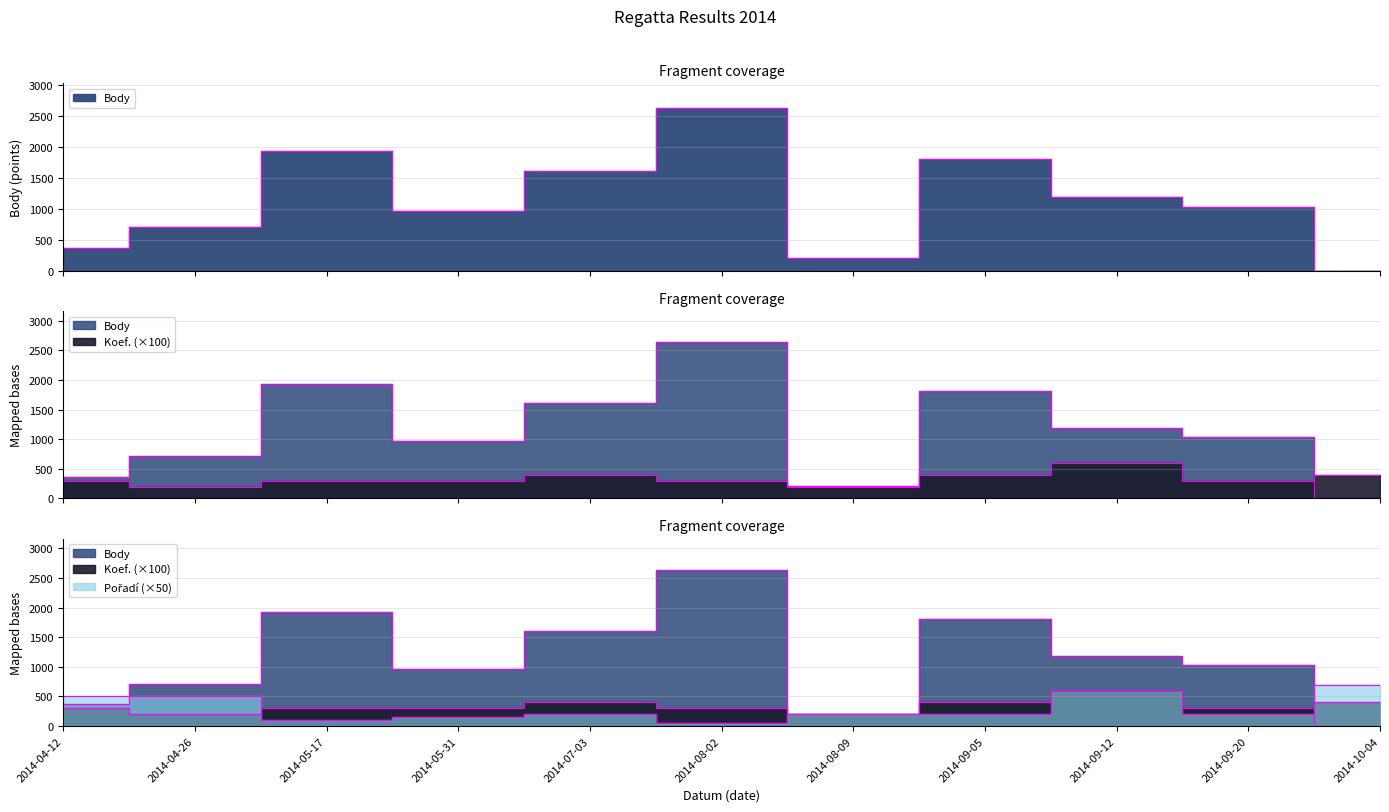

What is the label of the 11th point from the right?

2014-04-12